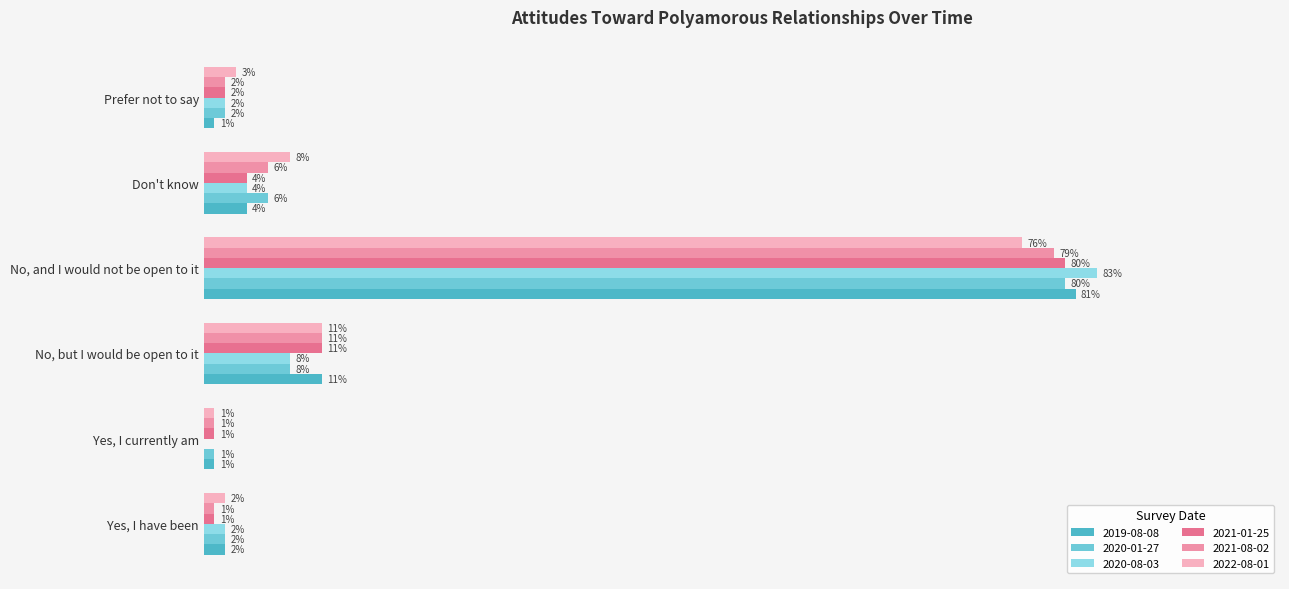

Reading left to right, extract all data points from this chart.

2019-08-08: 0.0	0.0	0.1	0.8	0.0	0.0
2020-01-27: 0.0	0.0	0.1	0.8	0.1	0.0
2020-08-03: 0.0	0.0	0.1	0.8	0.0	0.0
2021-01-25: 0.0	0.0	0.1	0.8	0.0	0.0
2021-08-02: 0.0	0.0	0.1	0.8	0.1	0.0
2022-08-01: 0.0	0.0	0.1	0.8	0.1	0.0